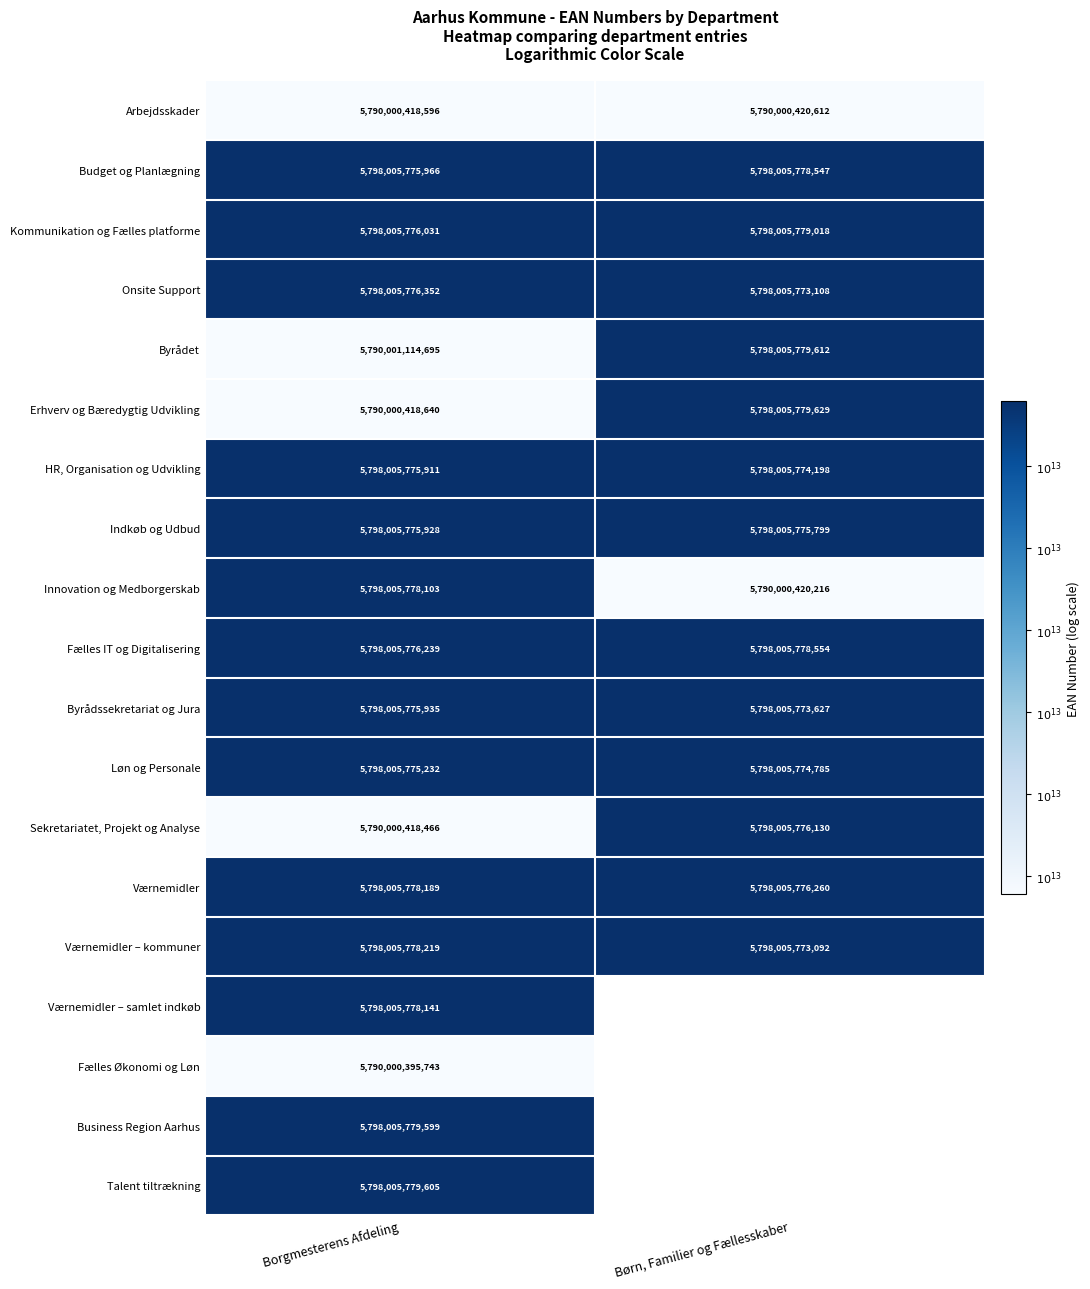

At which label is Innovation og Medborgerskab closest to 5794003099159?

Børn, Familier og Fællesskaber